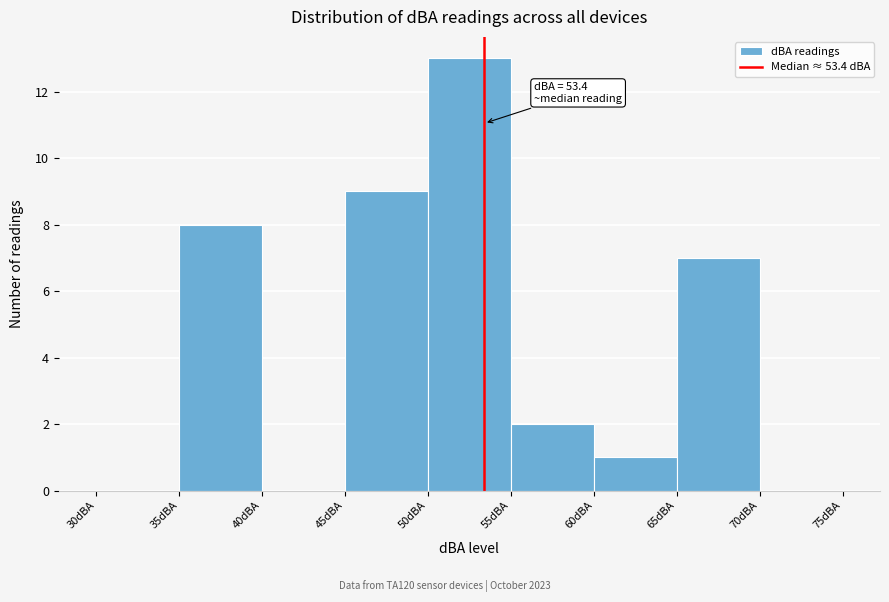

Which range on the x-axis has the tallest bar?

50 to 55